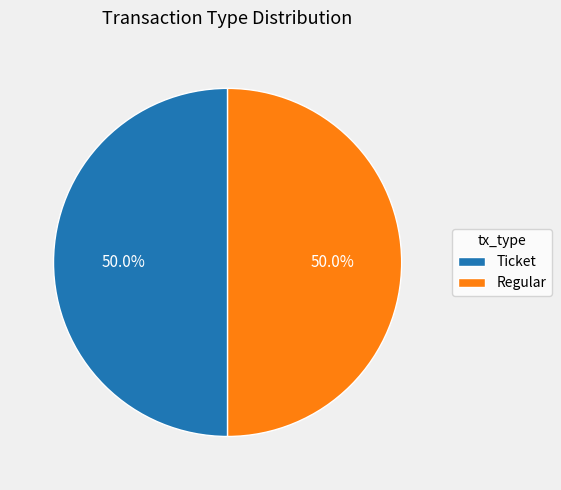

What is the ratio of the value at Ticket to the value at Regular?

1.0